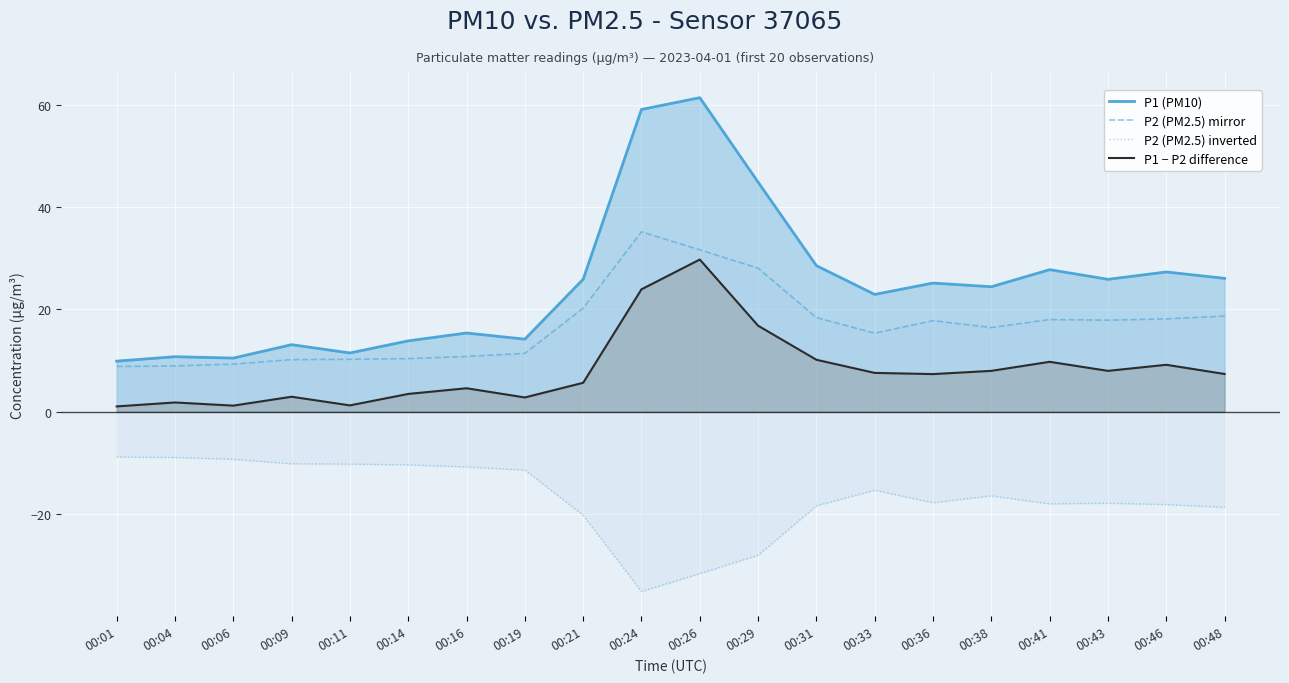

Reading left to right, list all the values displayed in this chart.

P1 (PM10): 9.9	10.8	10.5	13.1	11.5	13.8	15.4	14.2	25.9	59.1	61.4	44.9	28.6	22.9	25.1	24.4	27.8	25.9	27.3	26.1
P2 (PM2.5) mirror: 8.8	8.9	9.3	10.2	10.2	10.4	10.8	11.4	20.2	35.2	31.6	28.1	18.4	15.3	17.8	16.4	18.0	17.9	18.1	18.7
P2 (PM2.5) inverted: -8.8	-8.9	-9.3	-10.2	-10.2	-10.4	-10.8	-11.4	-20.2	-35.2	-31.6	-28.1	-18.4	-15.3	-17.8	-16.4	-18.0	-17.9	-18.1	-18.7
P1 − P2 difference: 1.0	1.8	1.2	2.9	1.2	3.5	4.6	2.8	5.6	23.9	29.8	16.8	10.2	7.6	7.3	8.0	9.8	8.0	9.2	7.4